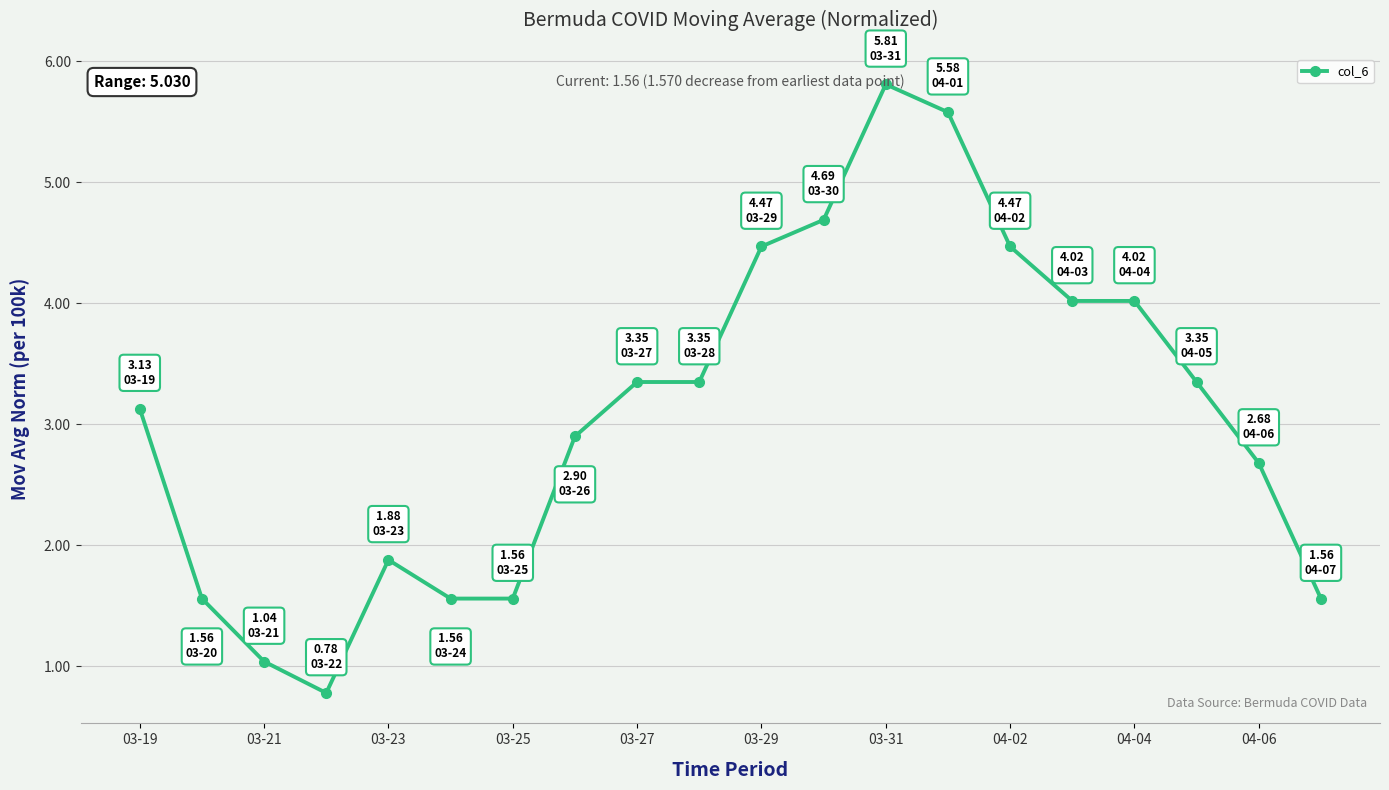

How many lines are shown in the chart?

1